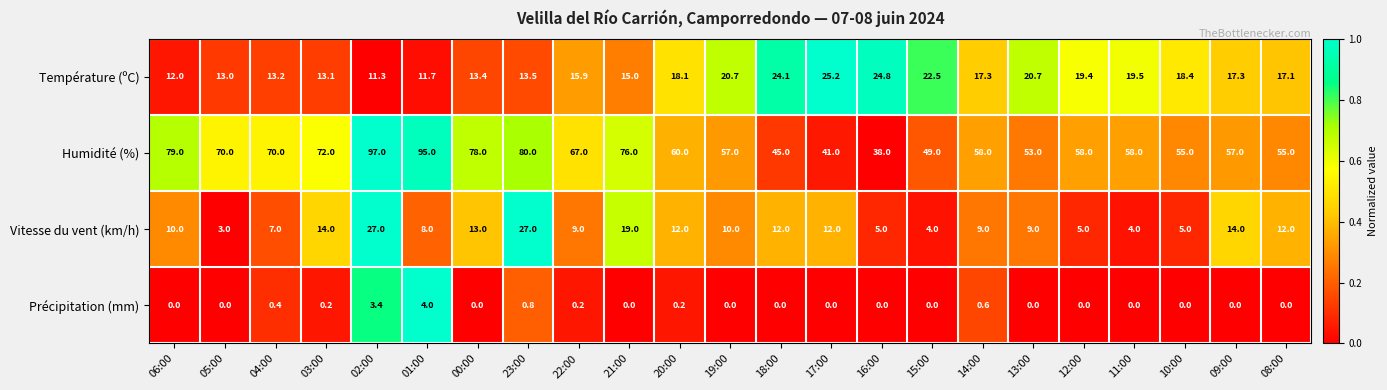

The value of Humidité (%) at 19:00 is 57.0. True or false?

True